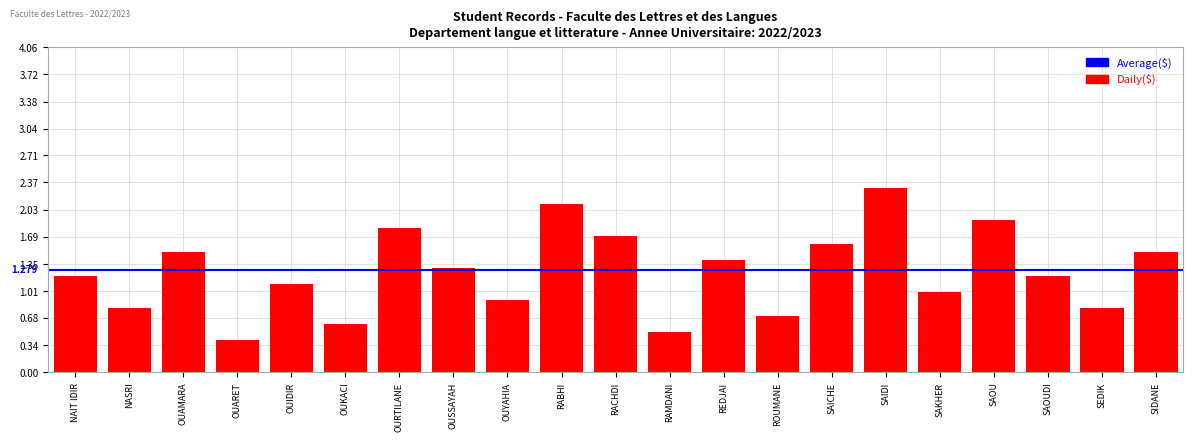

Approximately how many times larger is the value at RABHI compared to SAIDI?

0.9